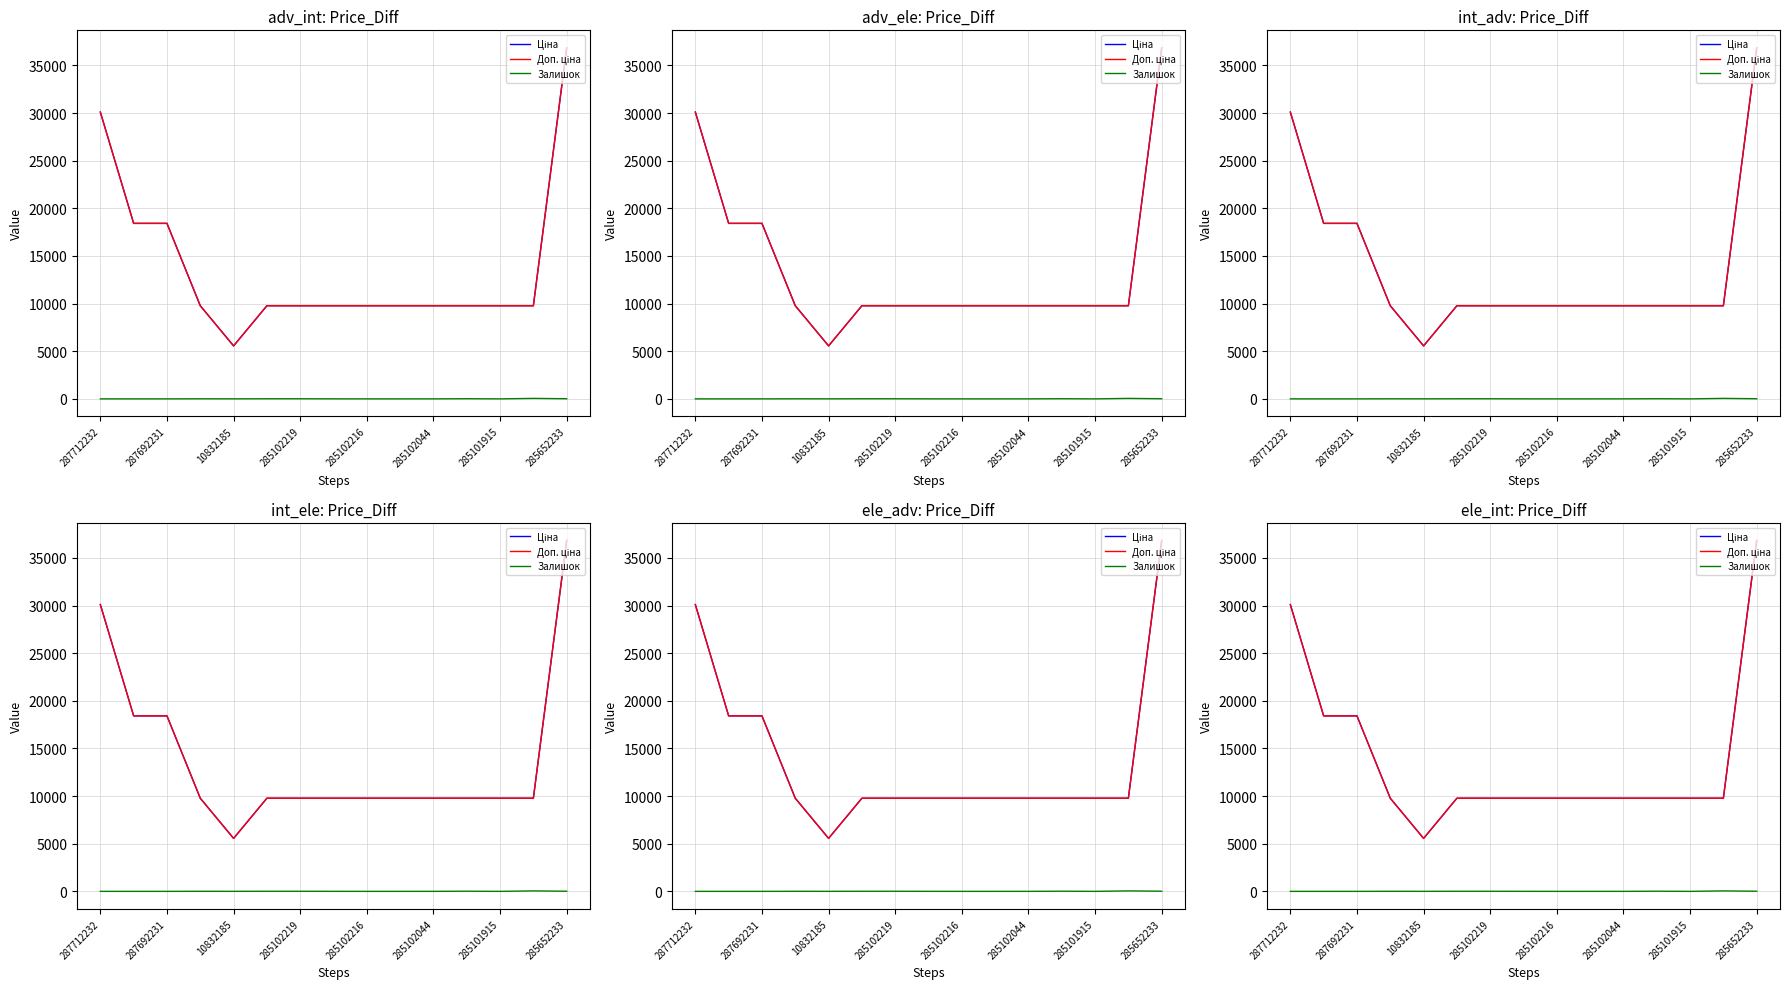

What position from the left is 285102219?

7